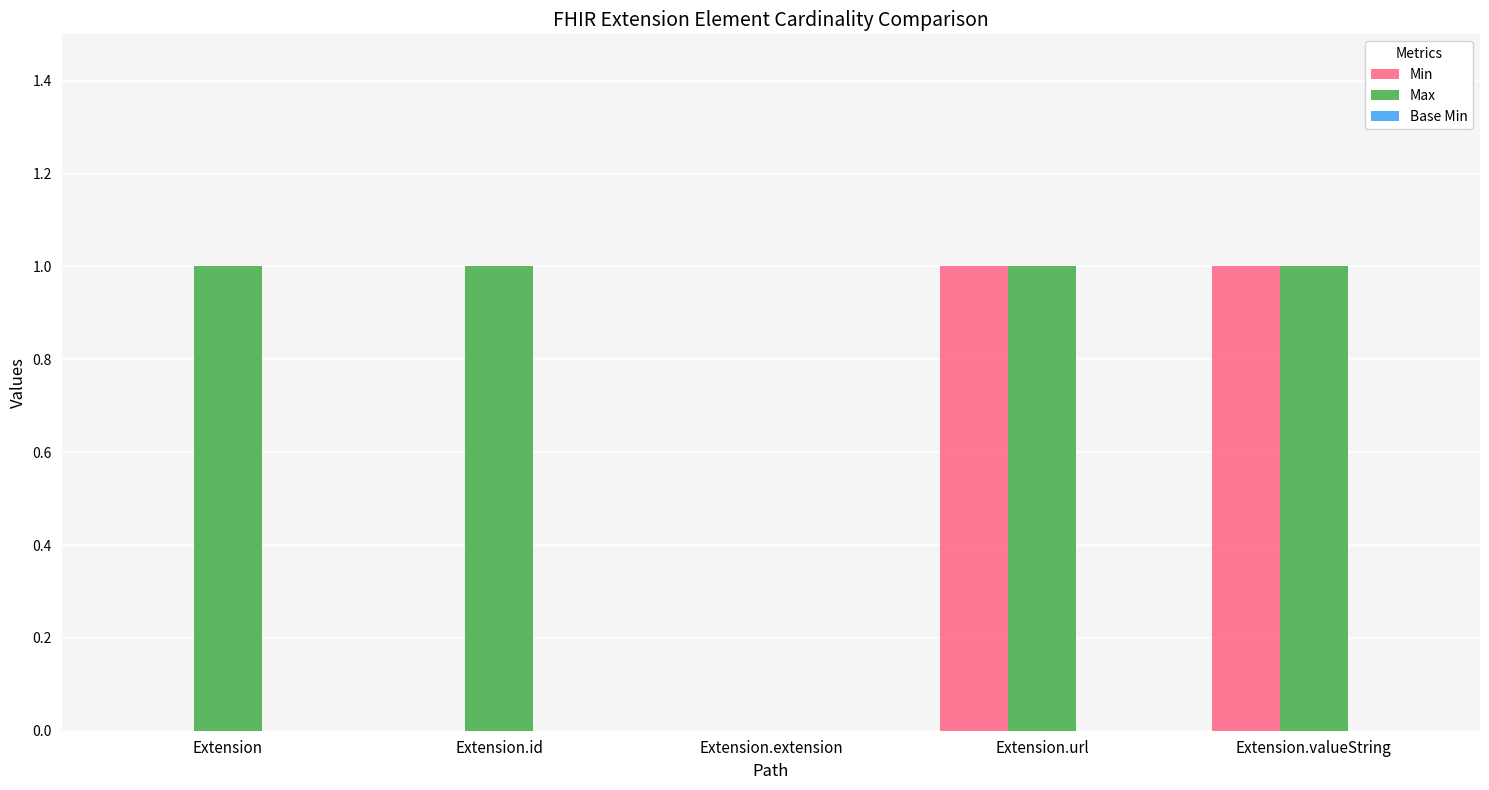

Which series has the largest total across all categories?

Max